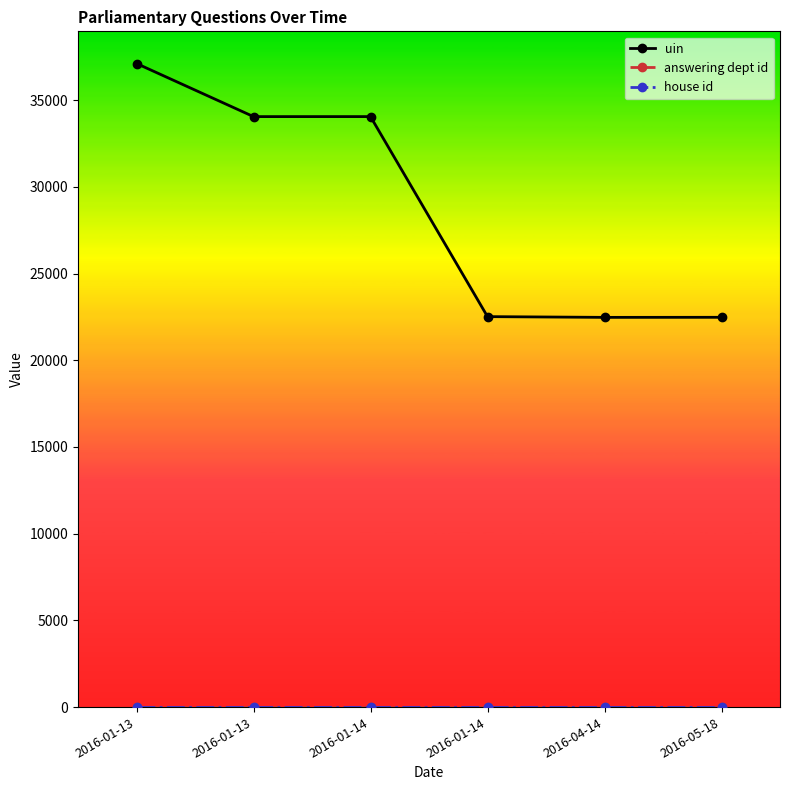

Reading right to left, list all the values displayed in this chart.

uin: 2016-05-18=22477	2016-04-14=22473	2016-01-14=22516	2016-01-14=34051	2016-01-13=34050	2016-01-13=37112
answering dept id: 2016-05-18=29	2016-04-14=29	2016-01-14=29	2016-01-14=29	2016-01-13=29	2016-01-13=29
house id: 2016-05-18=1	2016-04-14=1	2016-01-14=1	2016-01-14=1	2016-01-13=1	2016-01-13=1